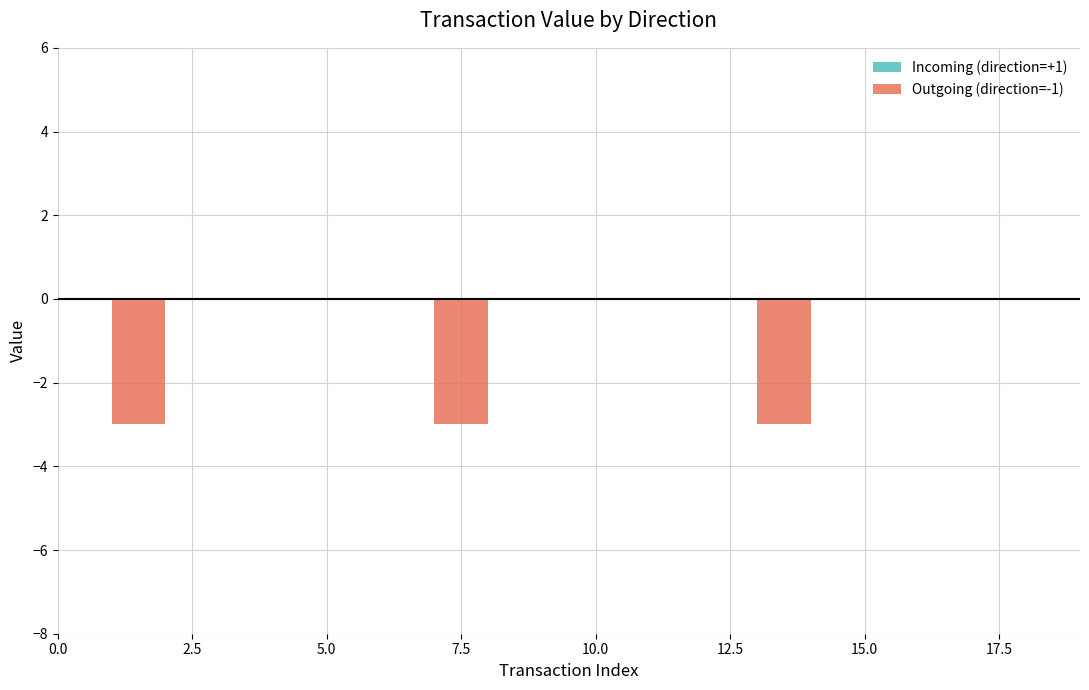

Rank the series by their maximum value, from lowest to highest.

Outgoing (direction=-1), Incoming (direction=+1)